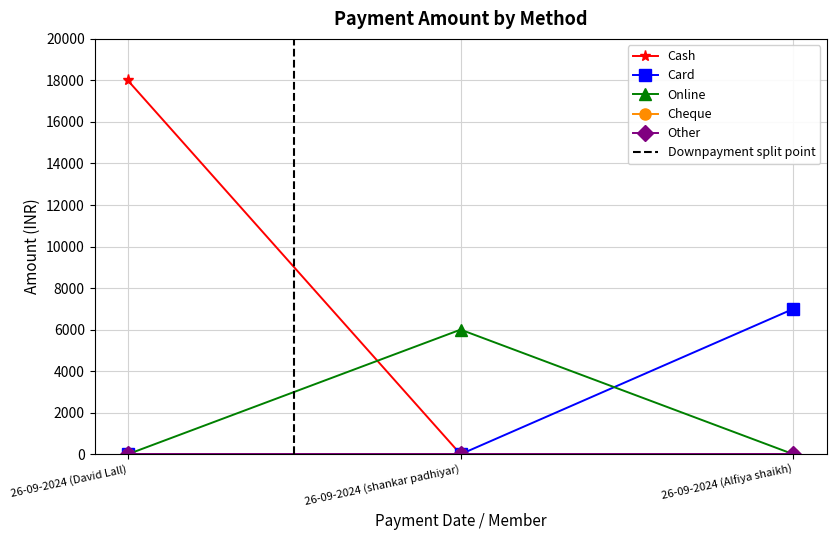

What is the spread (max minus min) of values at 26-09-2024 (shankar padhiyar)?

6000